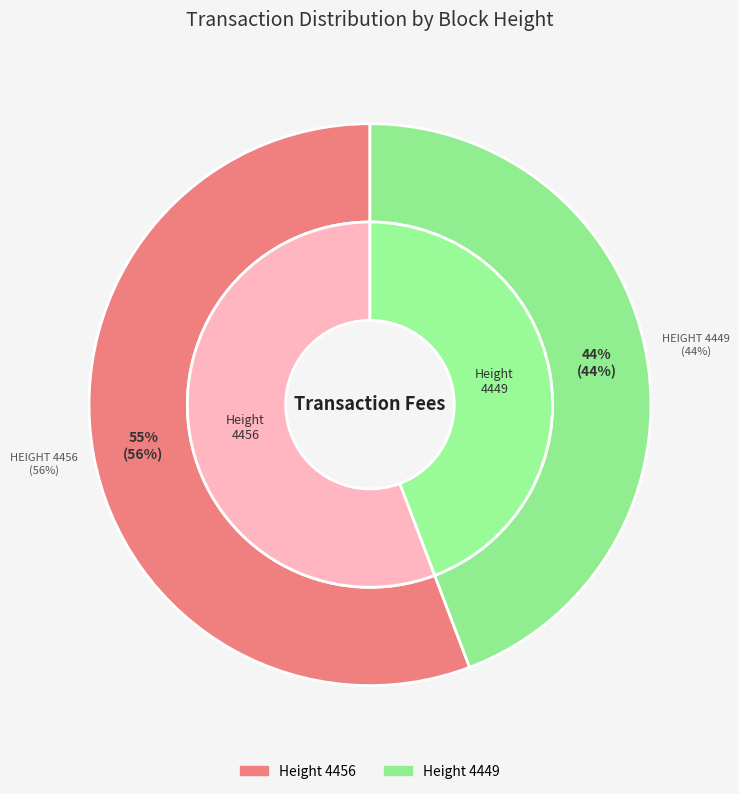

Is there any slice that represents more than half of the pie?

Yes